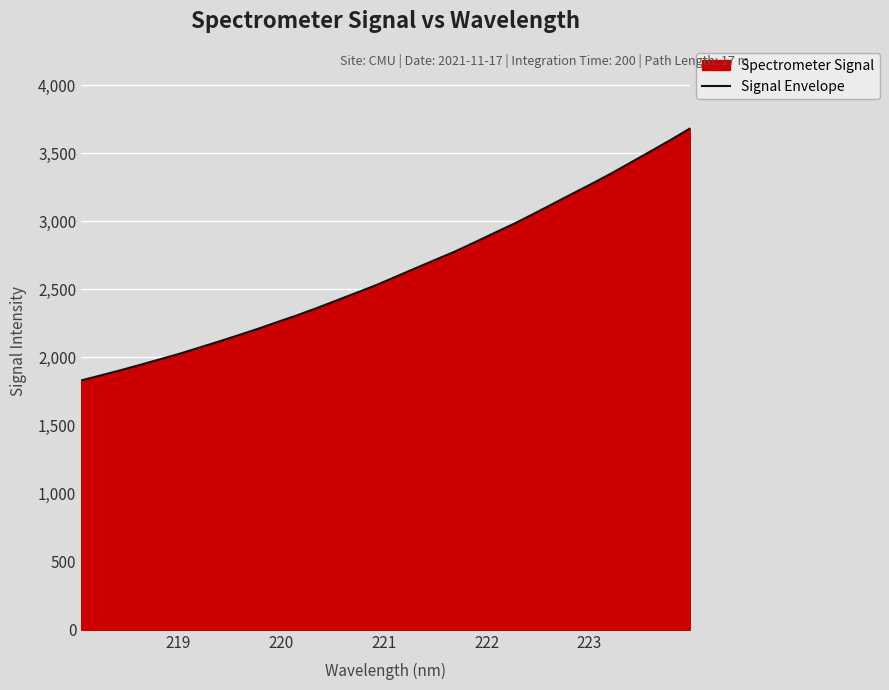

What is the difference between the second highest and minimum values?

1766.2